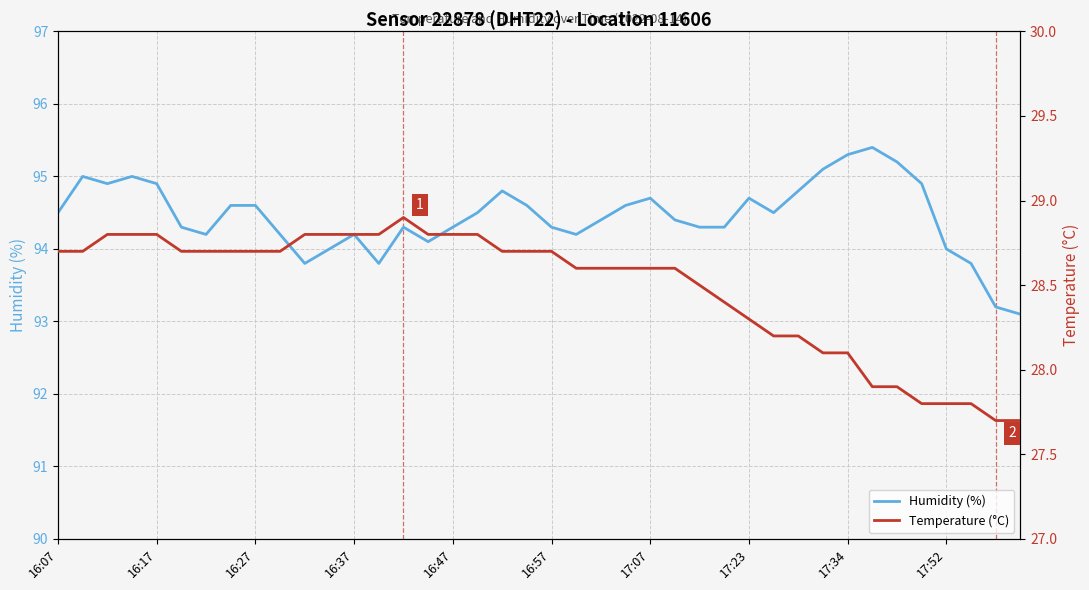

Which series has the largest range (max minus min)?

Humidity (%)